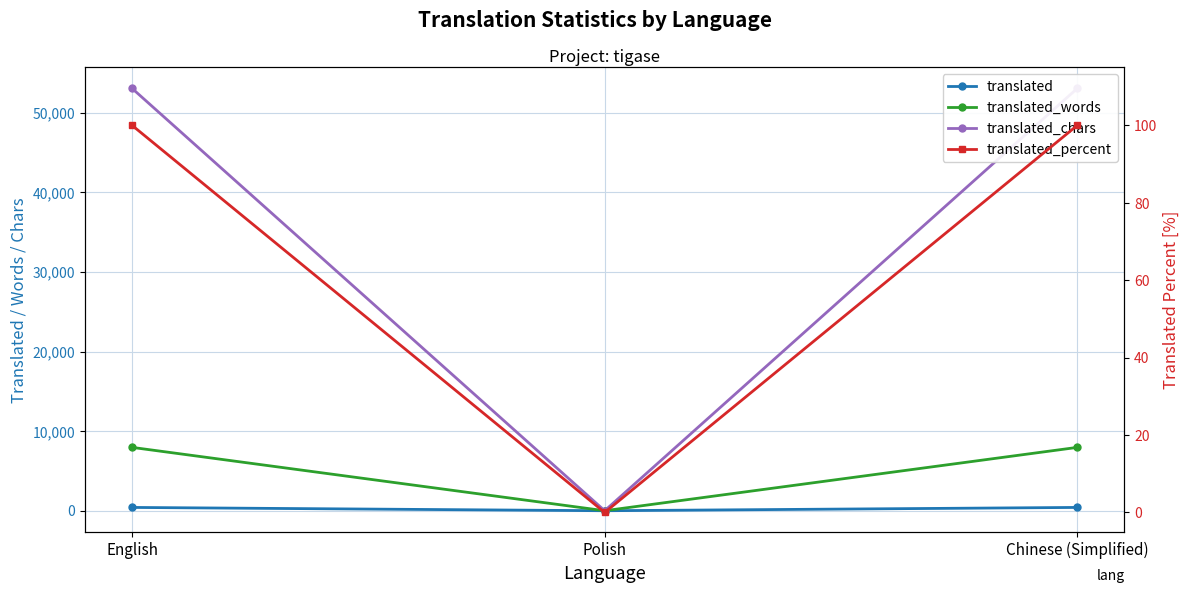

Is it true that translated equals 414 at English?

True